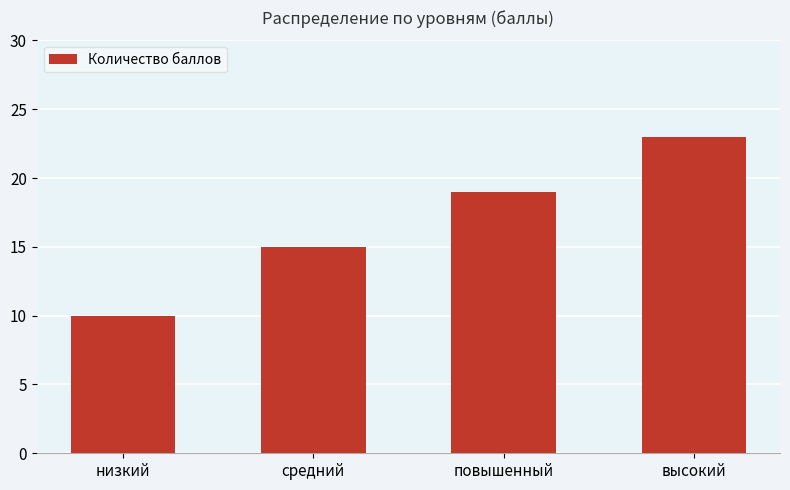

What is the maximum value shown in the chart?

23